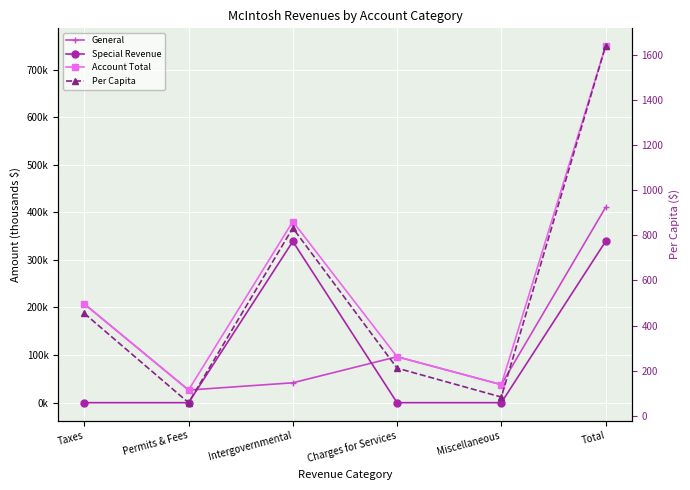

Which series has the largest range (max minus min)?

Account Total